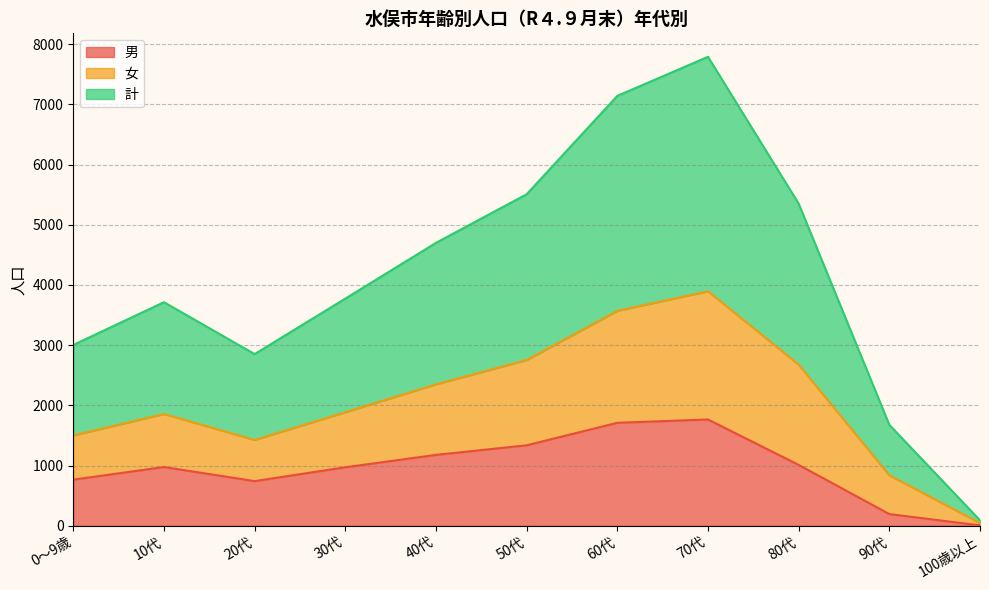

What is the label of the 1st point from the left?

0～9歳